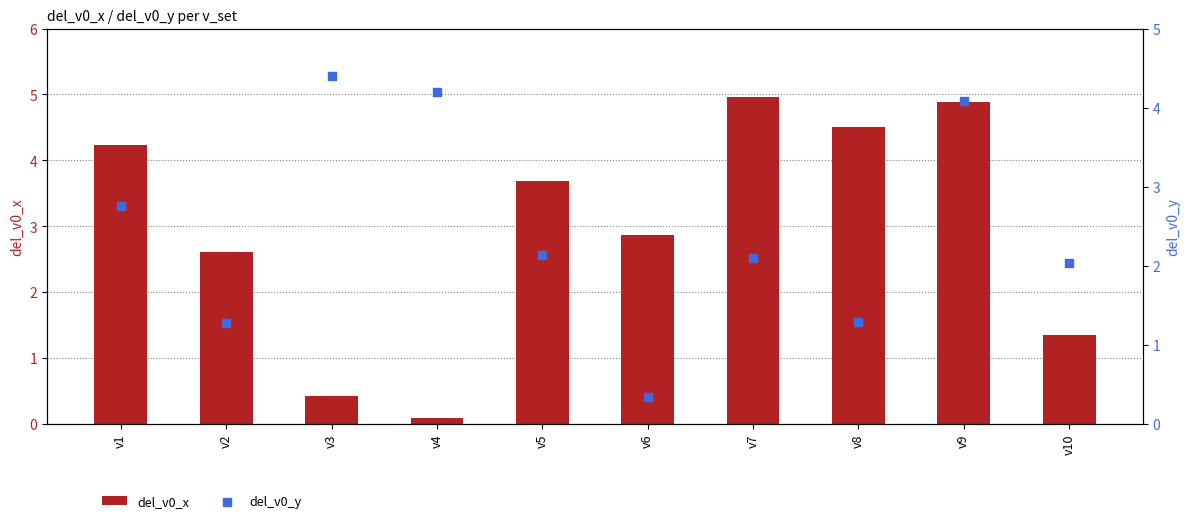

Is the value of del_v0_y at v4 greater than the value of del_v0_x at v4?

Yes